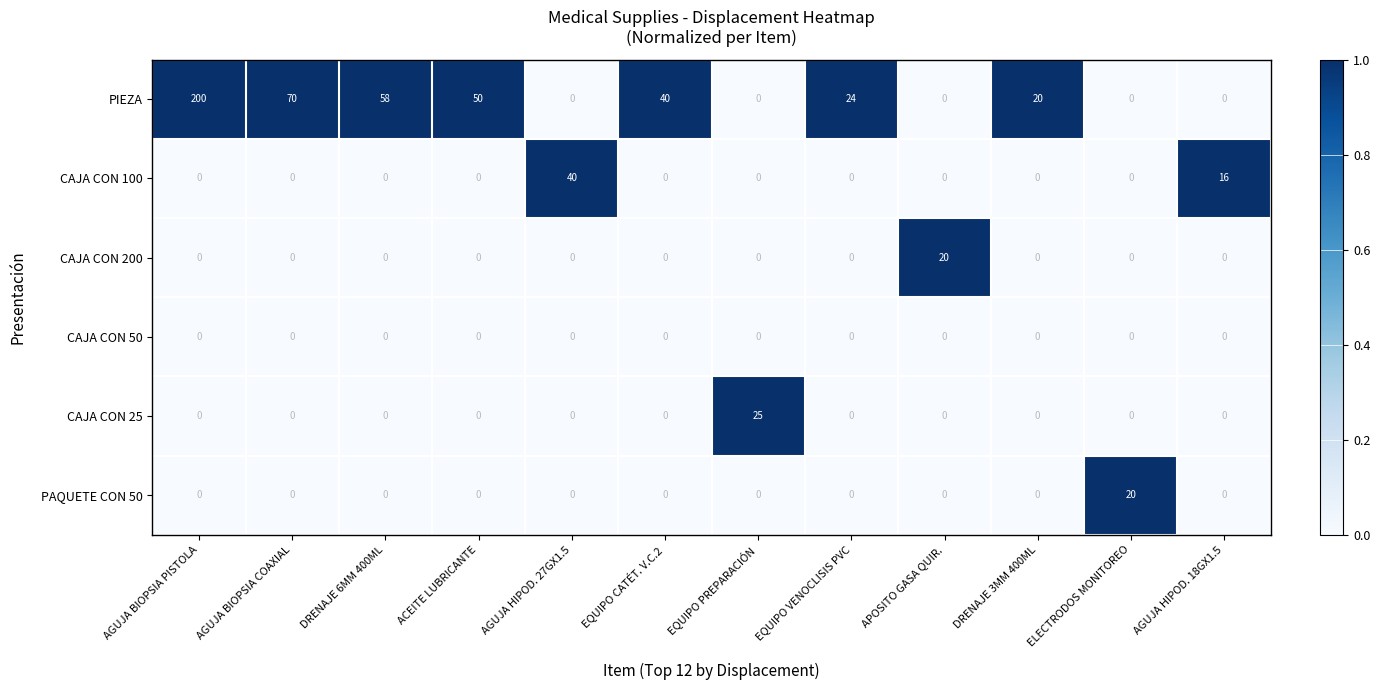

What is the spread (max minus min) of values at EQUIPO PREPARACIÓN?

25